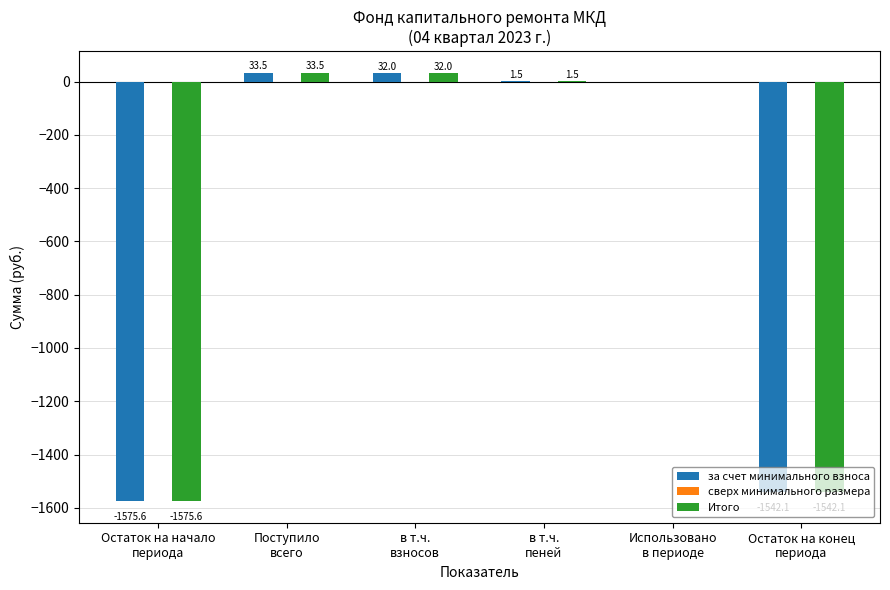

At which label does Итого reach its peak?

Поступило
всего